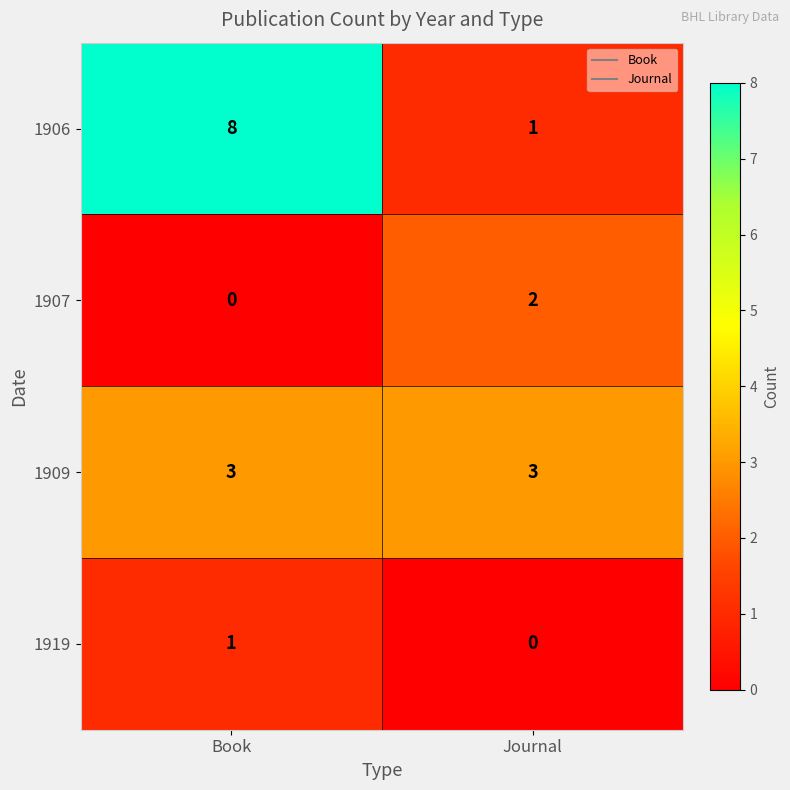

True or false: 1909 has a value of 5 at Journal.

False